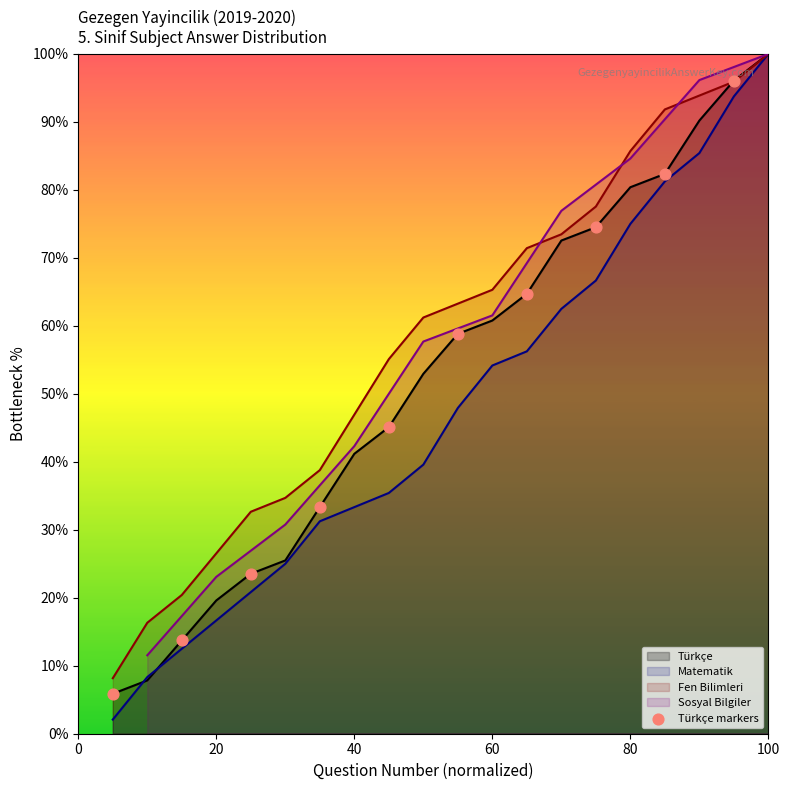

At which label does Matematik reach its peak?

100